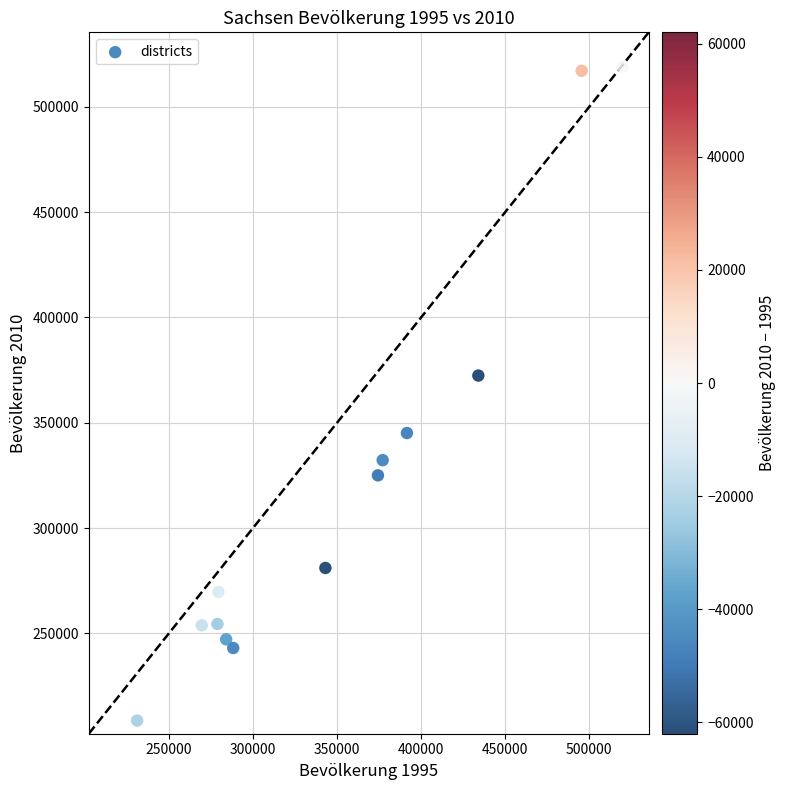

What Y value in the scatter plot is closest to 363761?

372390